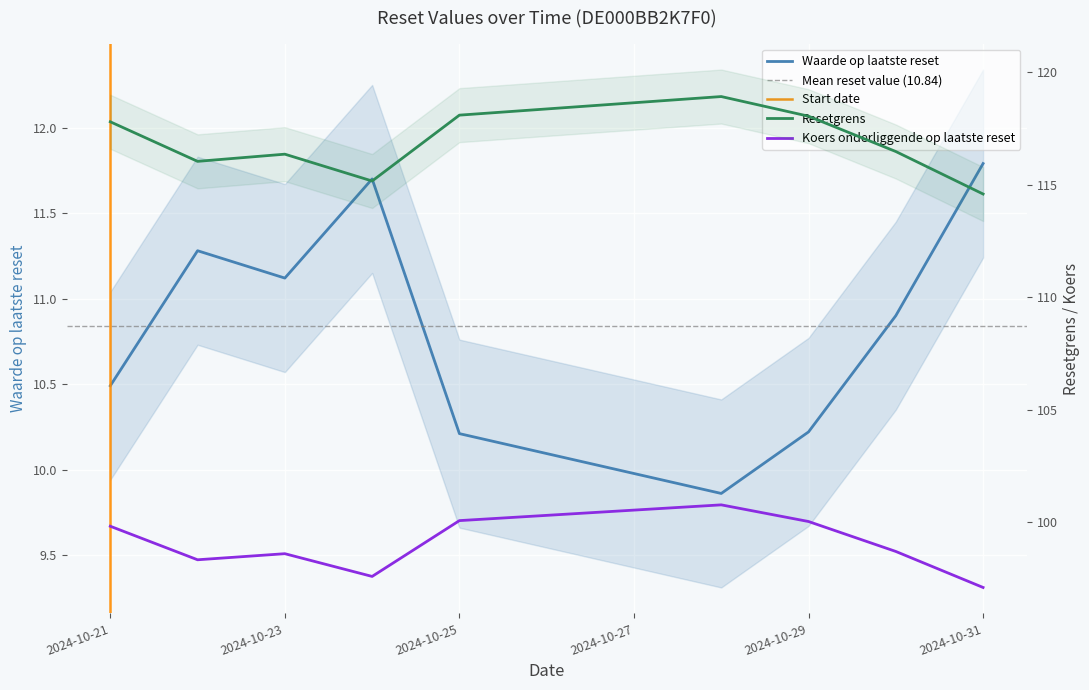

True or false: Koers onderliggende op laatste reset and Resetgrens cross at least once.

False